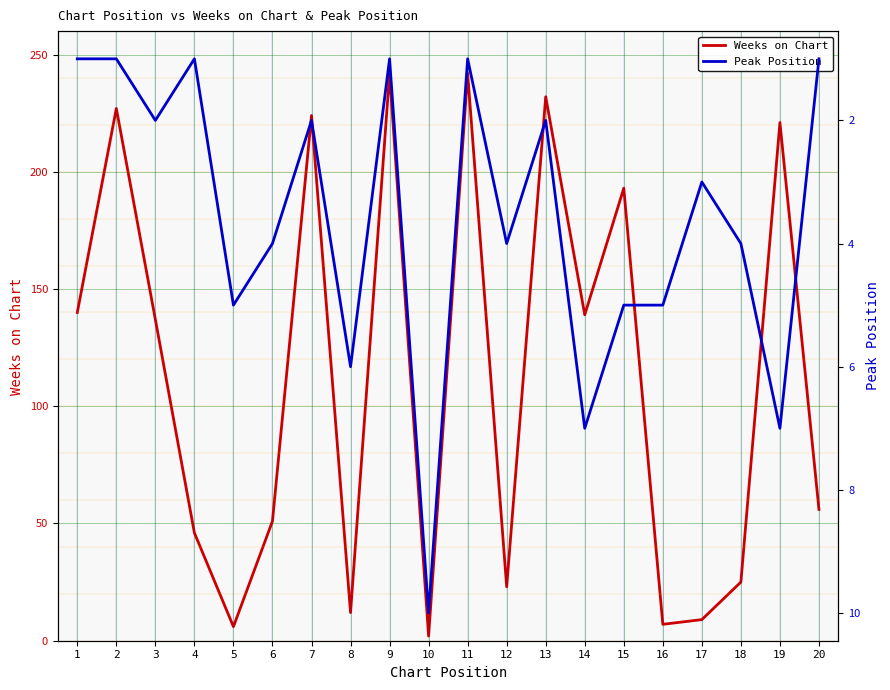

Is it true that Weeks on Chart equals 221 at 19?

True